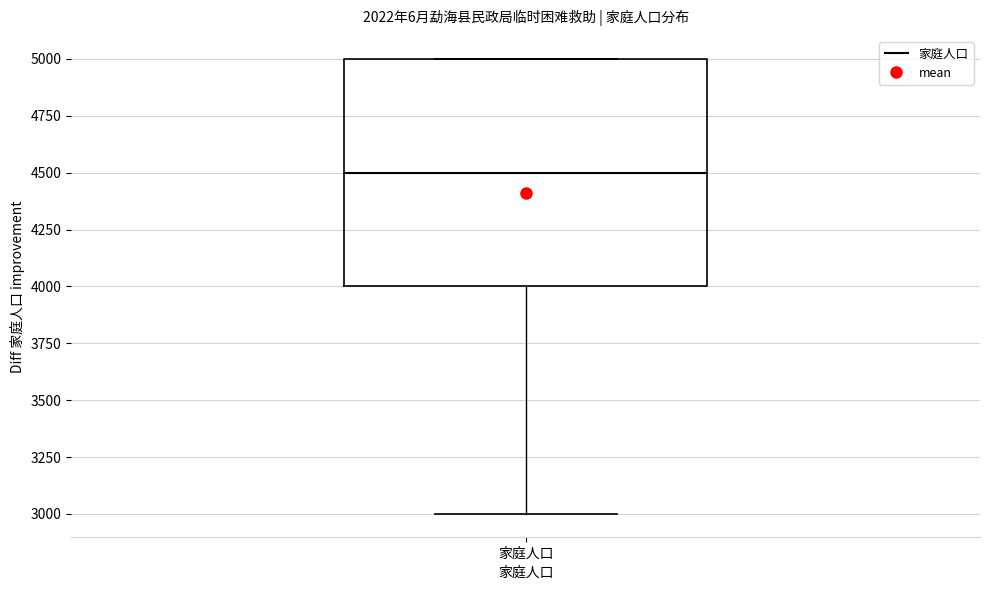

Where does the median line of the box for 家庭人口 sit on the y-axis? The values are not printed on the chart, so give them approximately, as read against the axis.

4500